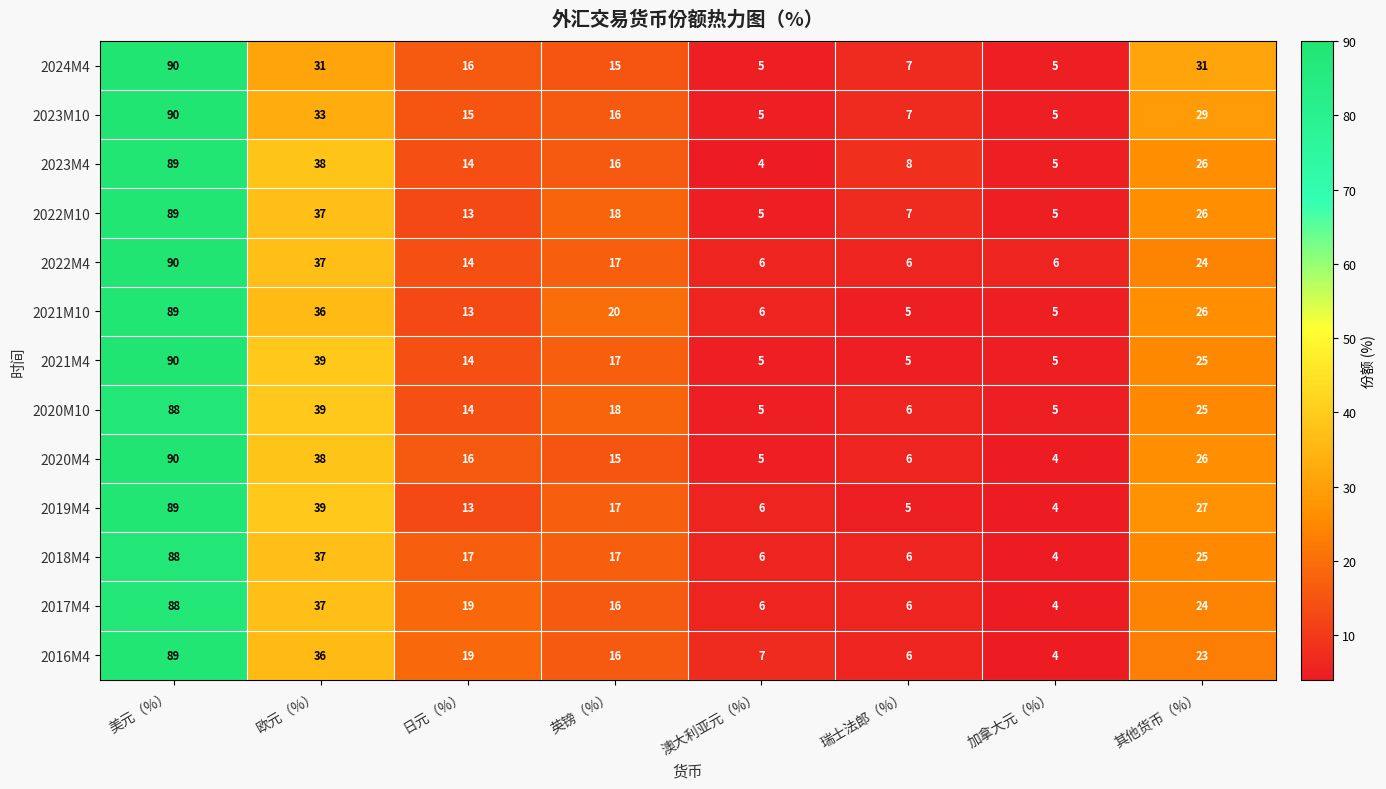

Between 英镑（%） and 瑞士法郎（%）, which series saw the biggest shift?

2021M10